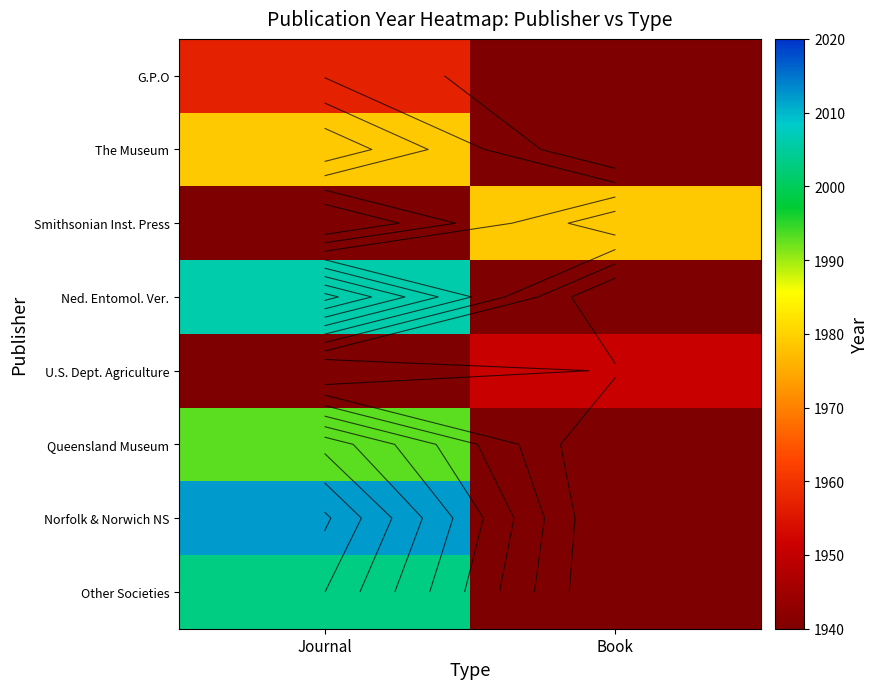

List the labels in order of Ned. Entomol. Ver. value, largest first.

Journal, Book